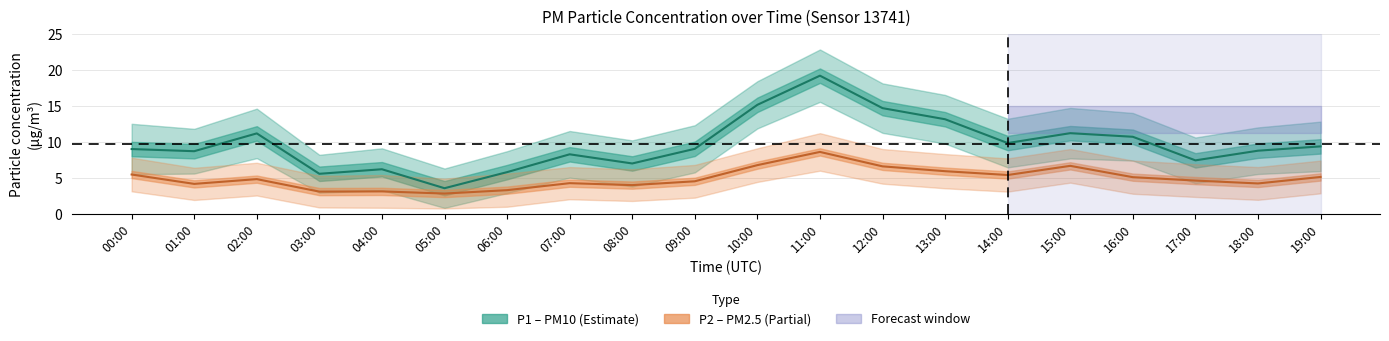

True or false: P2 (PM2.5) and P1 (PM10) cross at least once.

False